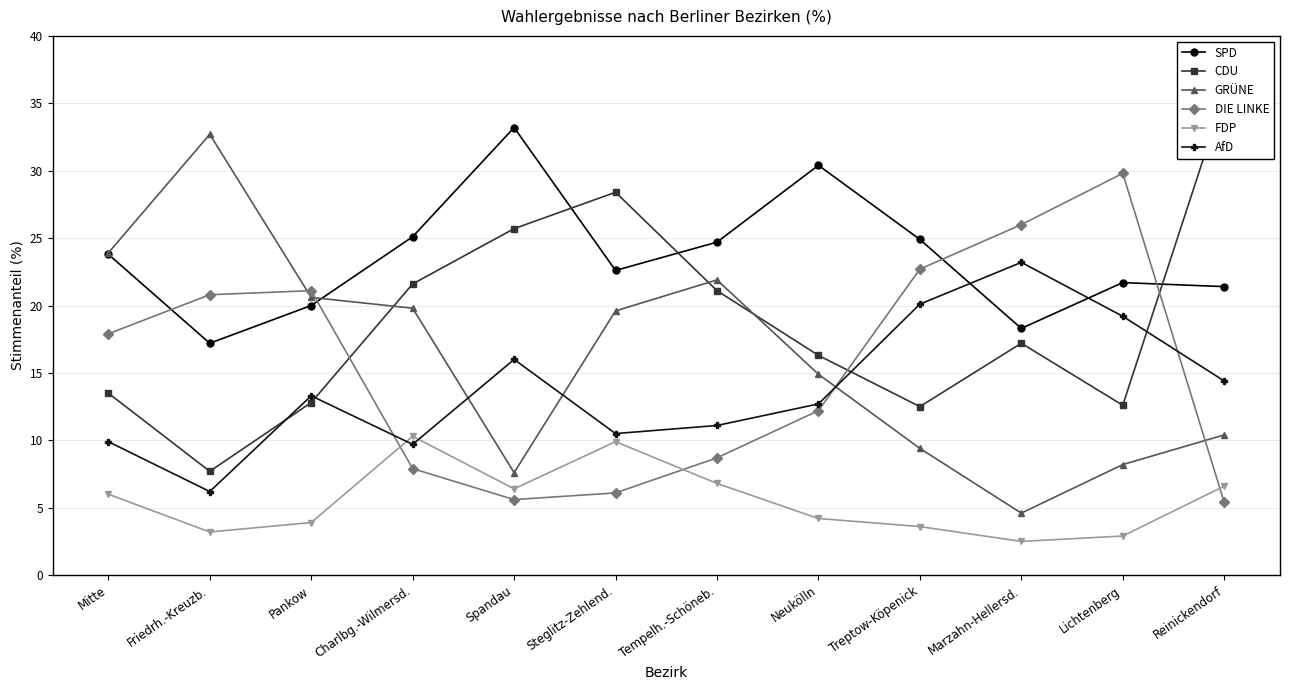

How many interior local valleys does the AfD series have?

3